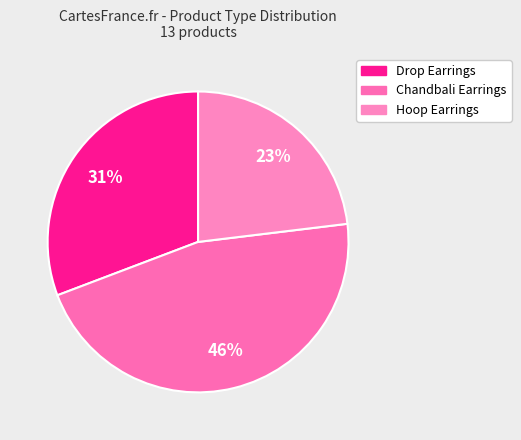

How many segments does this pie chart have?

3